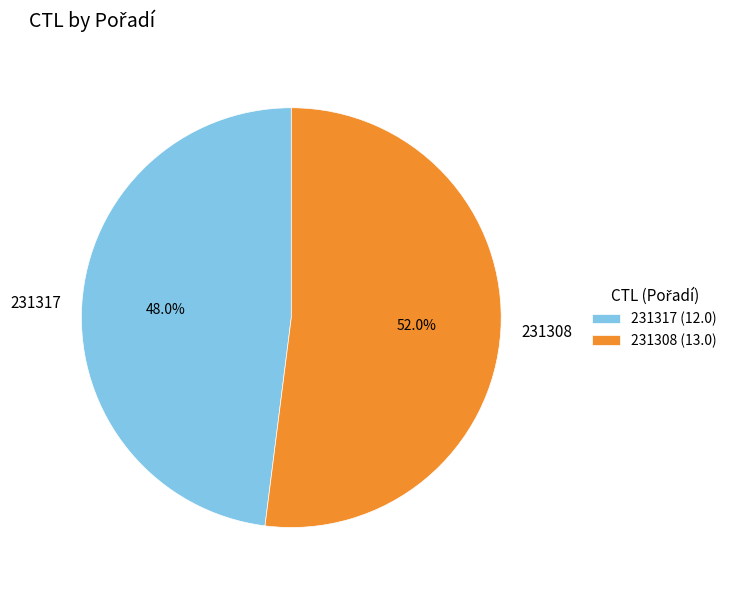

To the nearest percent, what is the difference between the largest and smallest slice percentages?

4%